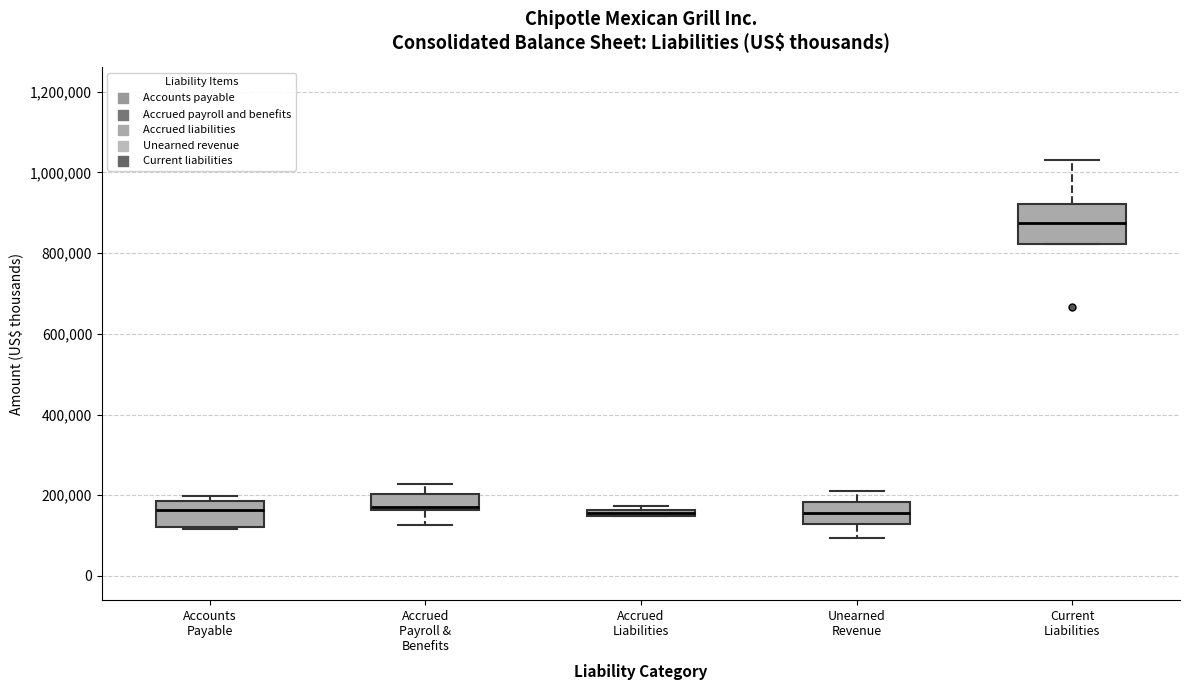

Where is the upper edge of the box for Unearned Revenue on the y-axis? The values are not printed on the chart, so give them approximately, as read against the axis.

180000